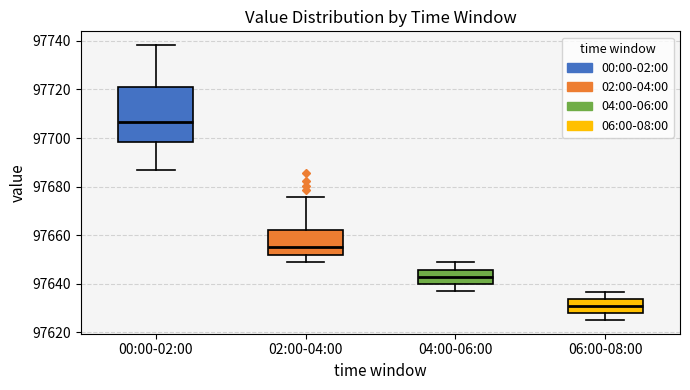

Which box has the lowest median line?

06:00-08:00